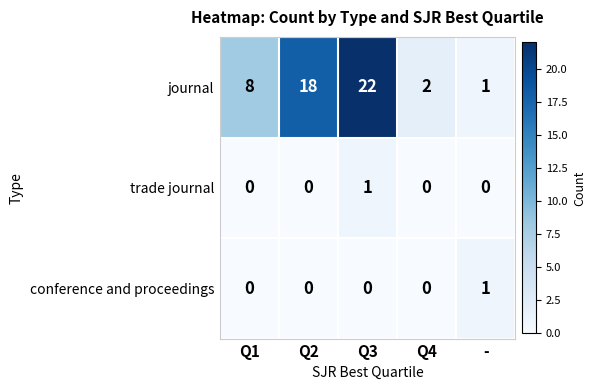

Which series has the widest spread of values?

journal